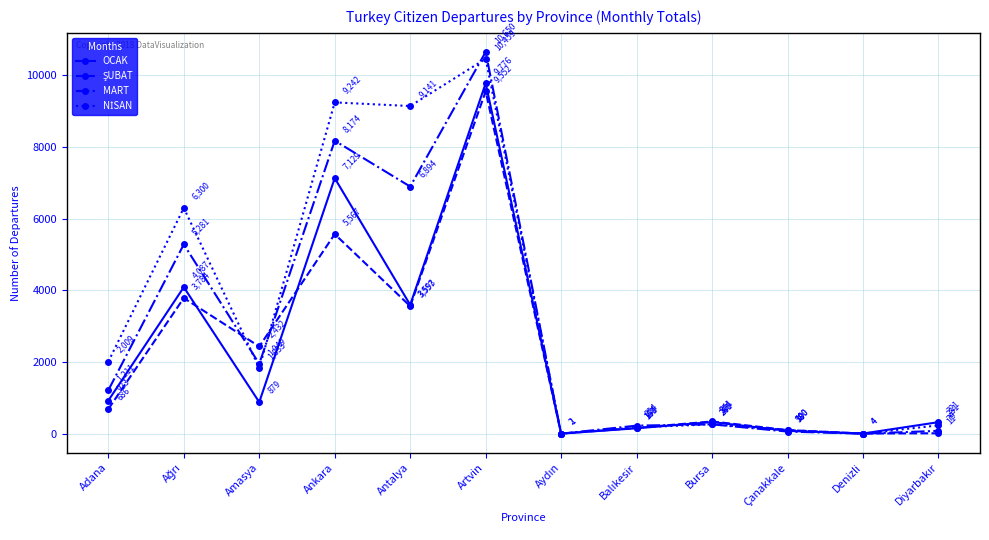

At which category is the sum across all series the highest?

Artvin